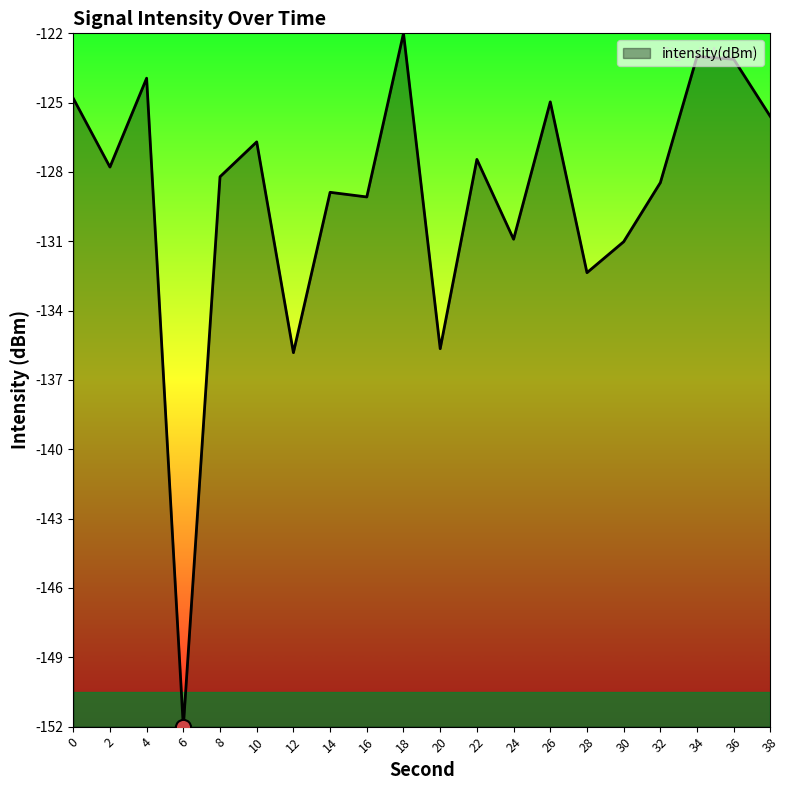

What is the change in value from 2 to 34?

+4.7